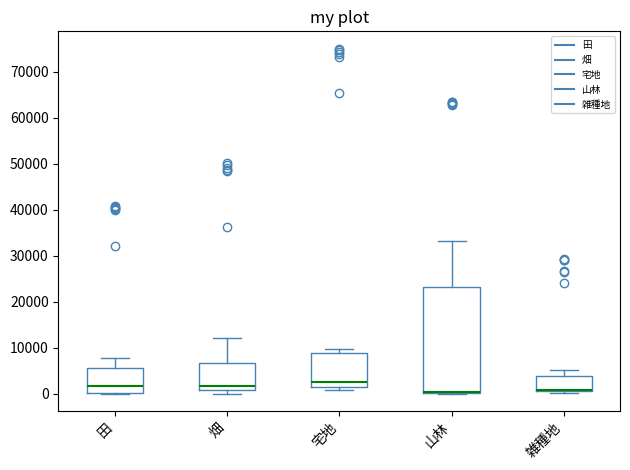

Which box is the tallest, from its lower edge to its upper edge?

山林